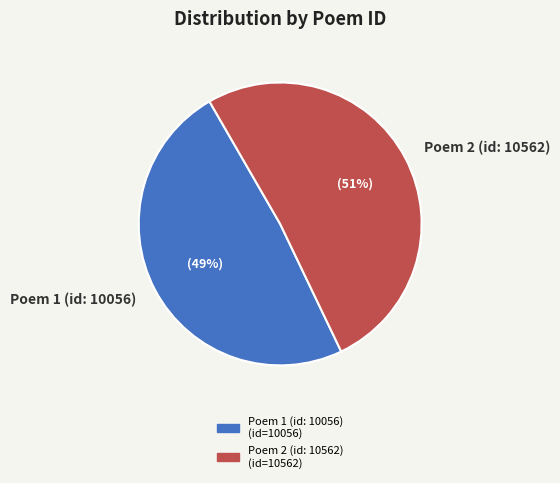

To the nearest percent, what is the difference between the Poem 1 (id: 10056) and Poem 2 (id: 10562) slice percentages?

2%